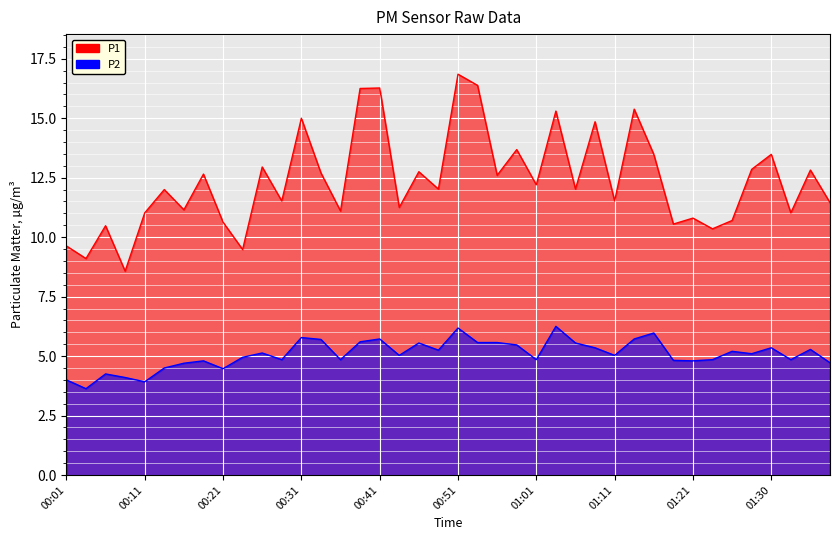

The value of P2 at 00:36 is 8.0. True or false?

False